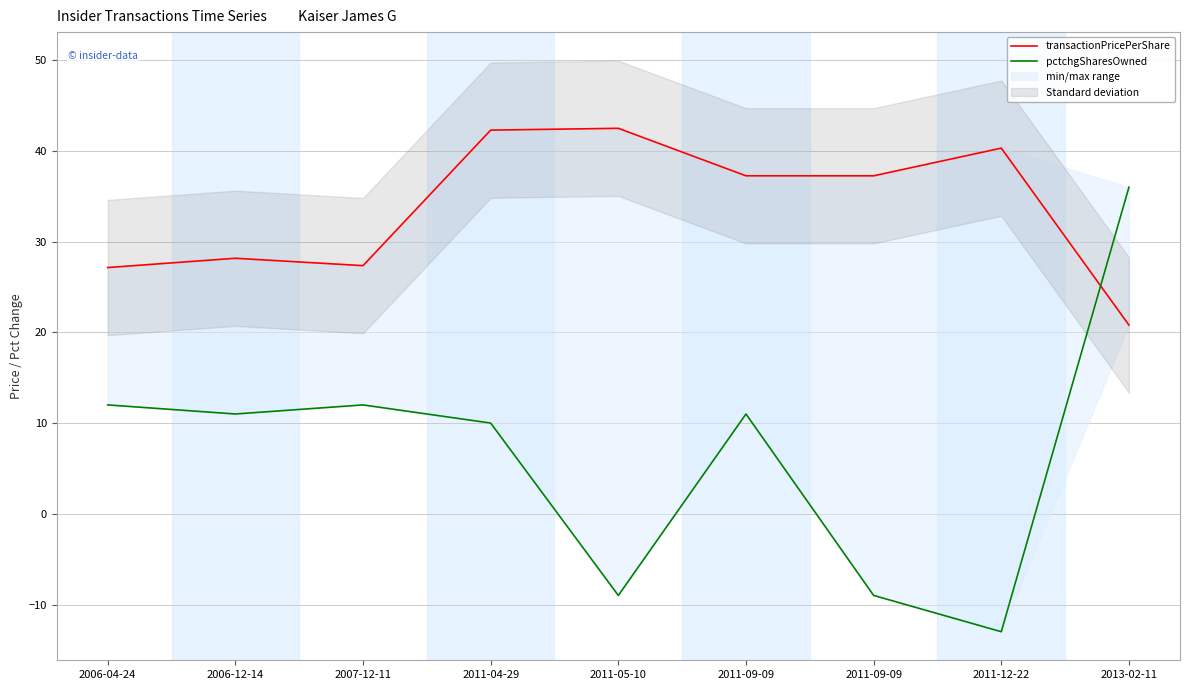

Reading left to right, list all the values displayed in this chart.

transactionPricePerShare: 2006-04-24=27.1	2006-12-14=28.2	2007-12-11=27.4	2011-04-29=42.3	2011-05-10=42.5	2011-09-09=37.3	2011-09-09=37.3	2011-12-22=40.3	2013-02-11=20.8
pctchgSharesOwned: 2006-04-24=12.0	2006-12-14=11.0	2007-12-11=12.0	2011-04-29=10.0	2011-05-10=-9.0	2011-09-09=11.0	2011-09-09=-9.0	2011-12-22=-13.0	2013-02-11=36.0